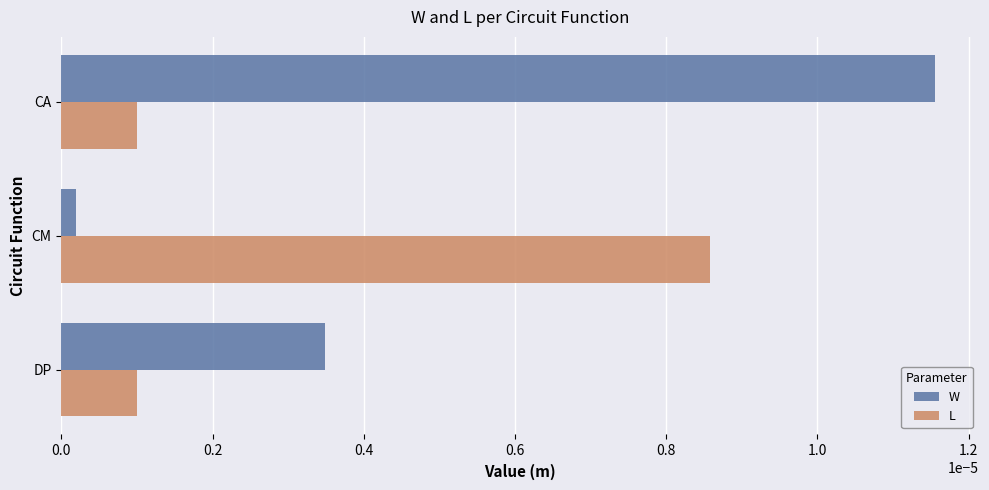

Which series has the largest total across all categories?

W